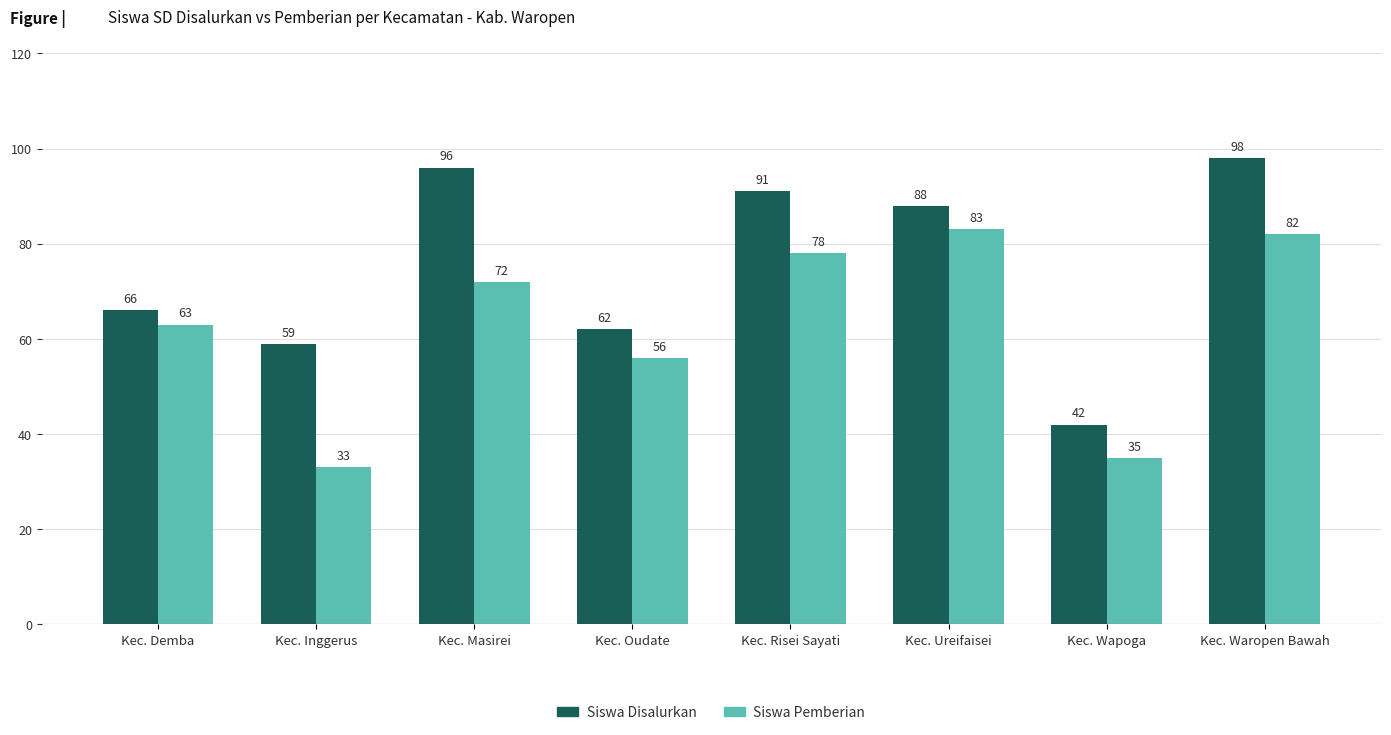

Count the number of data series in this chart.

2